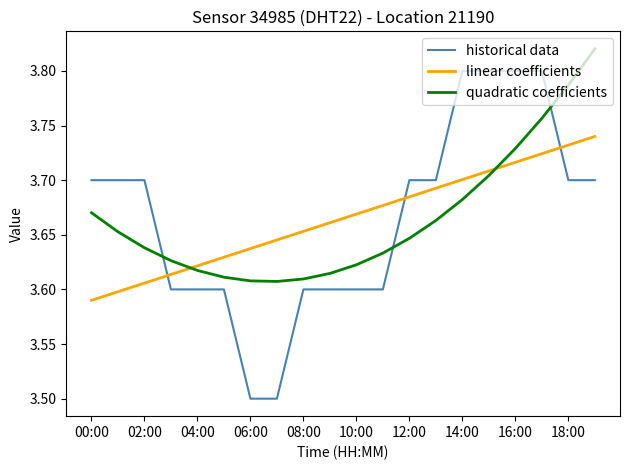

Which series has the widest spread of values?

historical data